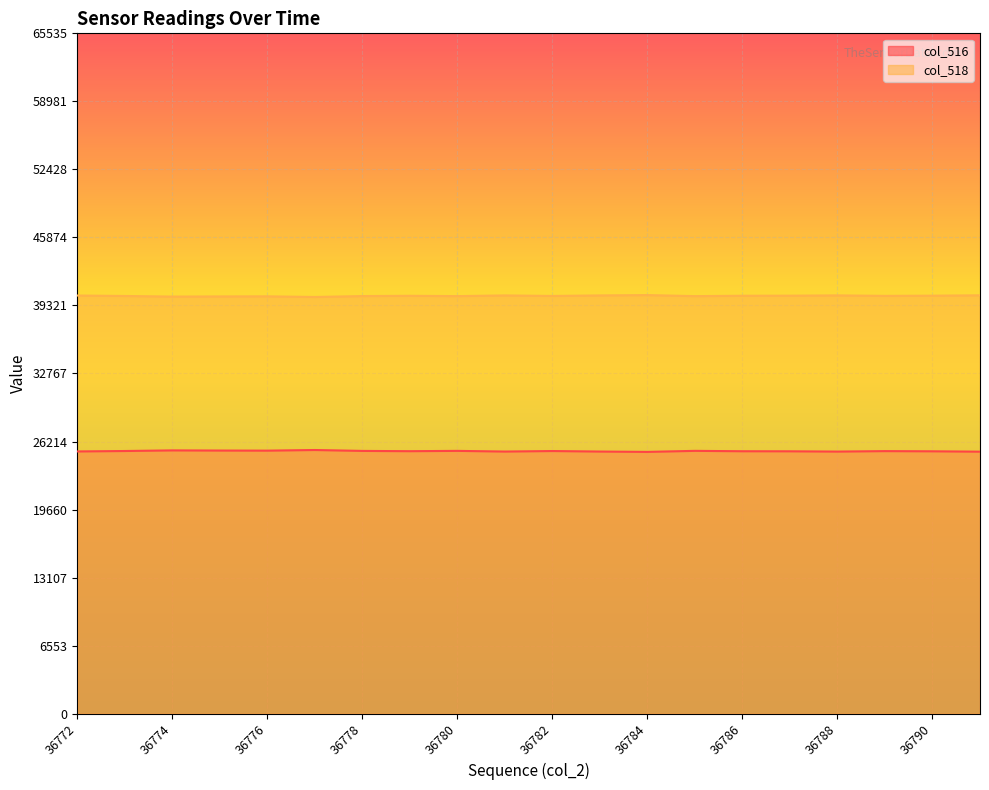

What is the difference between the maximum and second lowest values in the col_518 series?

144